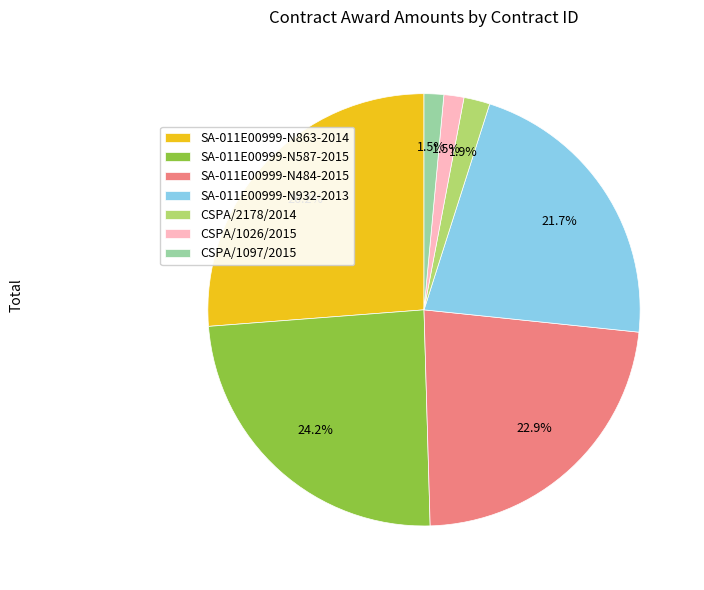

How many segments does this pie chart have?

7